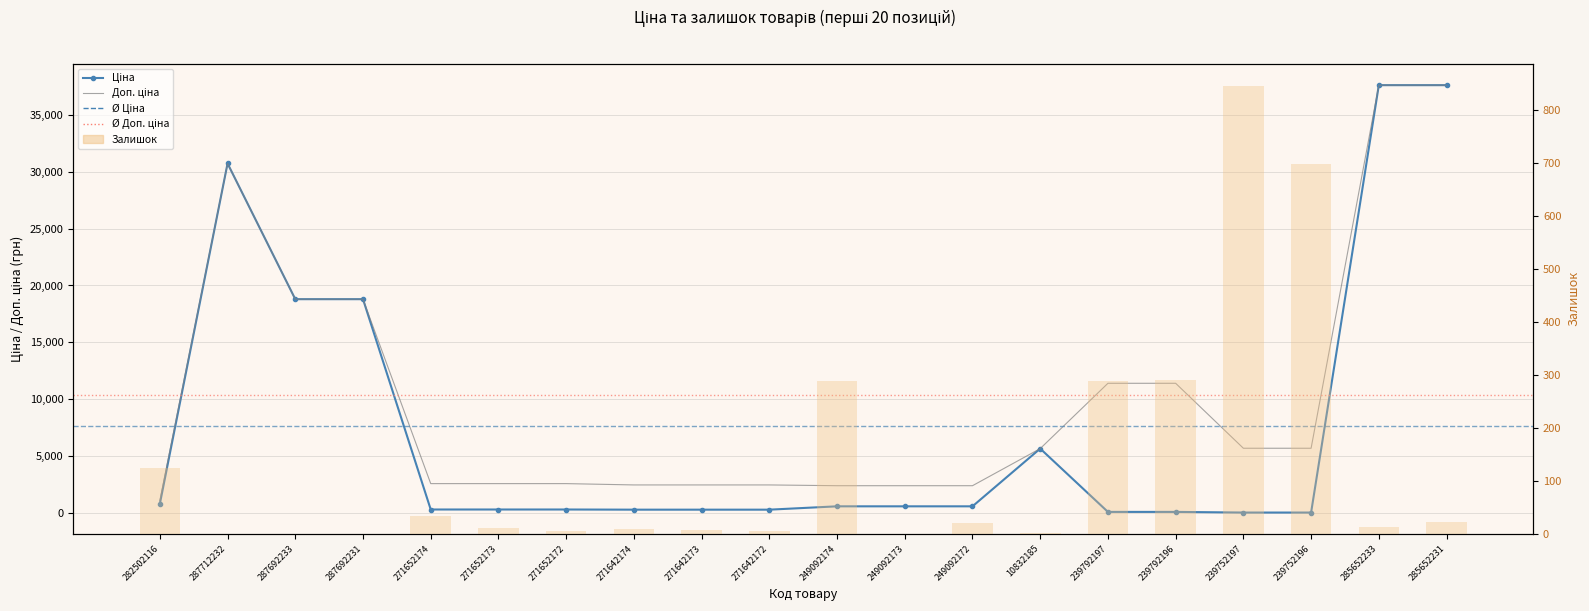

What is the difference between the maximum and minimum values in the Доп. ціна series?

36484.5